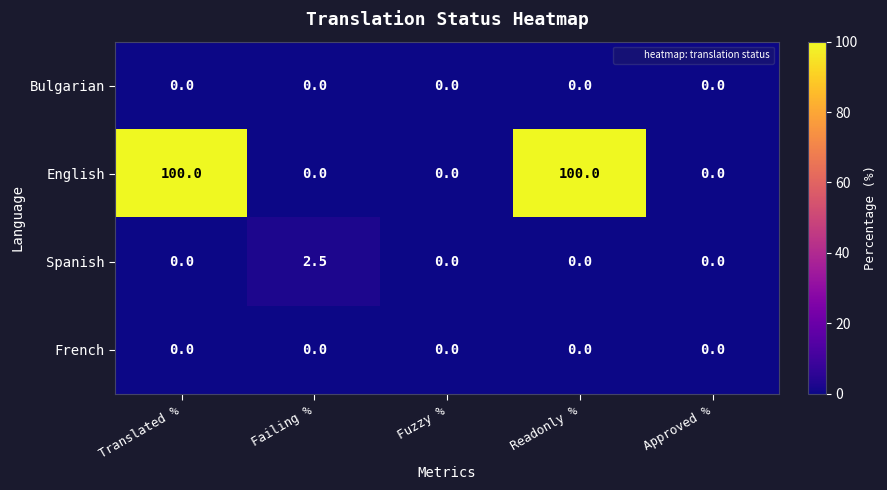

Reading left to right, transcribe all the data shown in this chart.

Bulgarian: Translated %=0.0	Failing %=0.0	Fuzzy %=0.0	Readonly %=0.0	Approved %=0.0
English: Translated %=100.0	Failing %=0.0	Fuzzy %=0.0	Readonly %=100.0	Approved %=0.0
Spanish: Translated %=0.0	Failing %=2.5	Fuzzy %=0.0	Readonly %=0.0	Approved %=0.0
French: Translated %=0.0	Failing %=0.0	Fuzzy %=0.0	Readonly %=0.0	Approved %=0.0